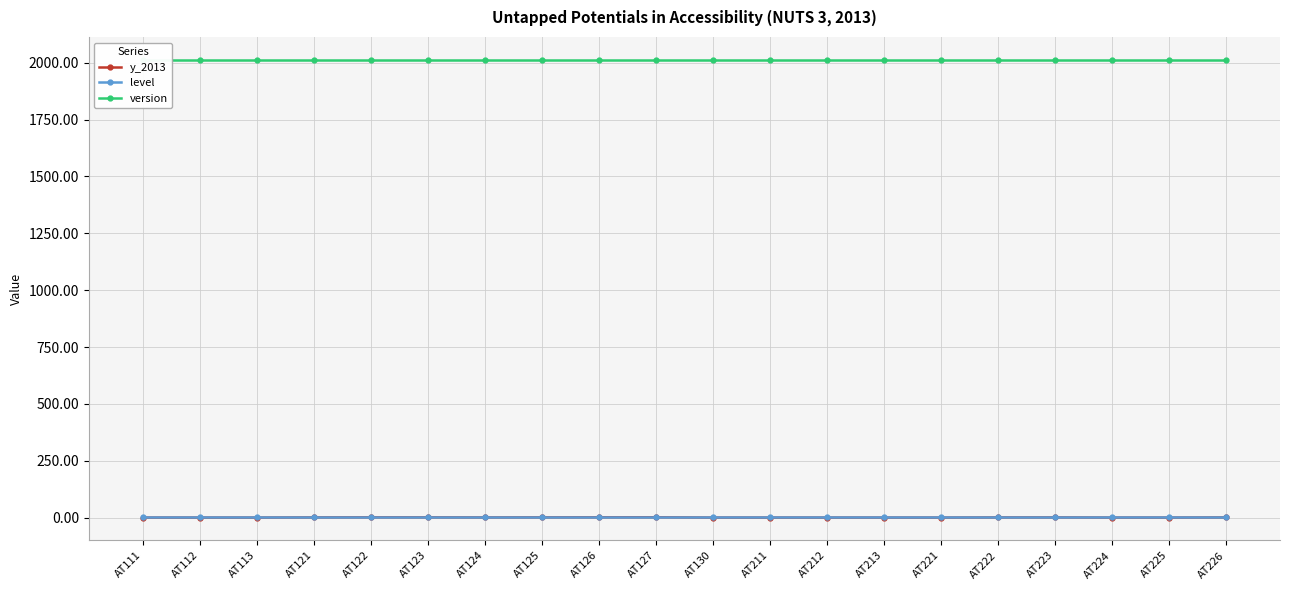

Which series has the largest total across all categories?

version